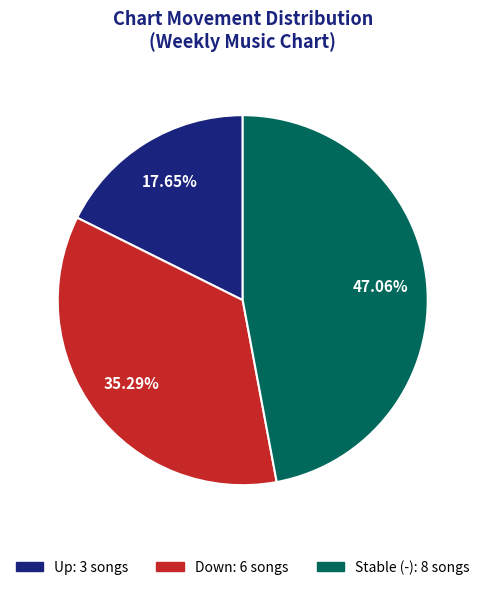

How many slices are in this pie chart?

3